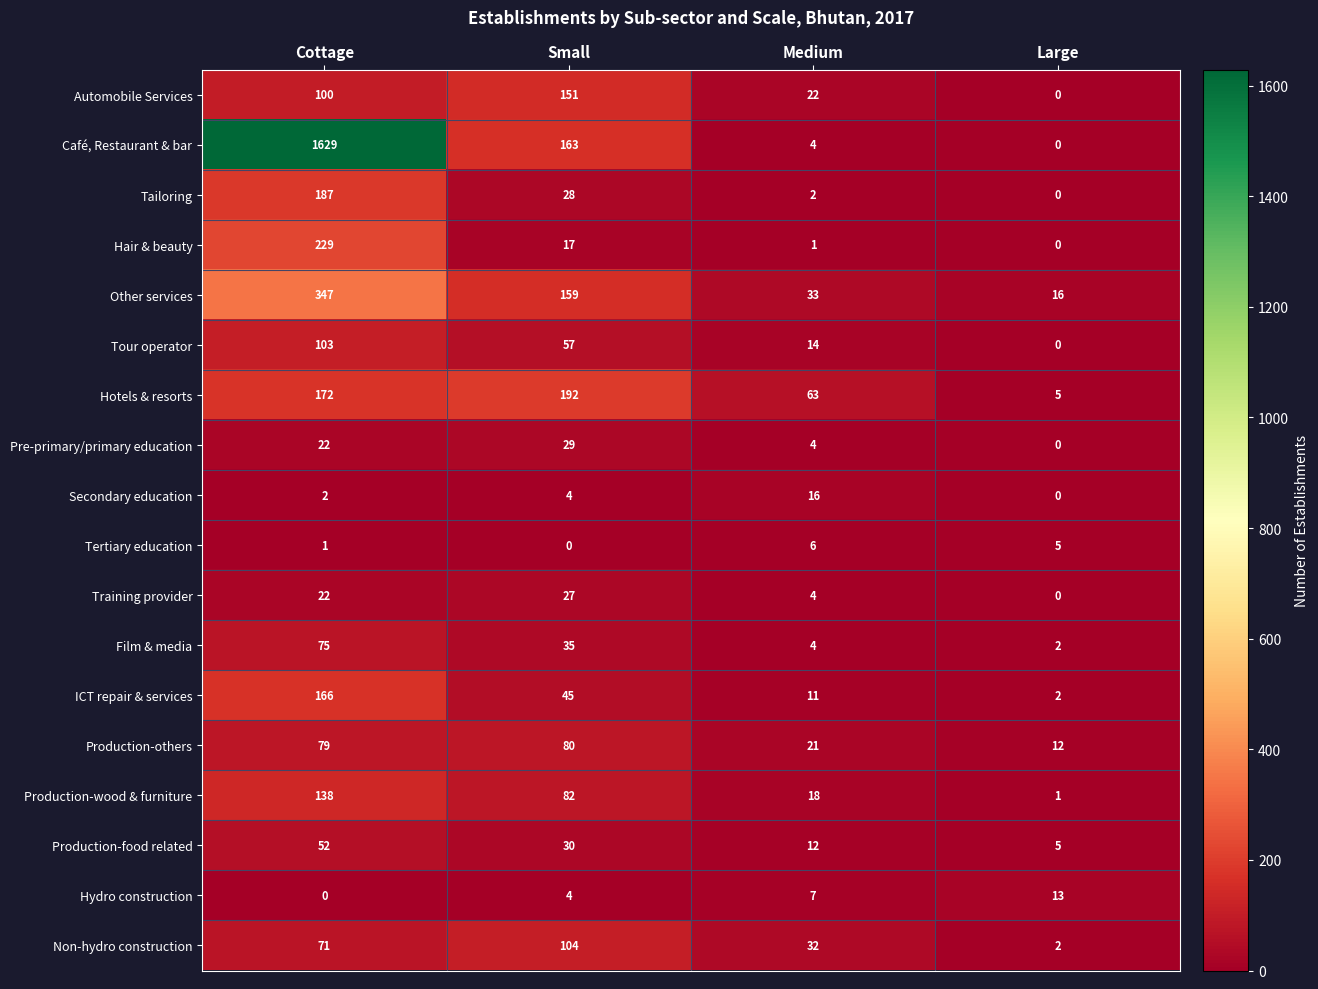

Where does the Film & media series first go above 35?

Cottage